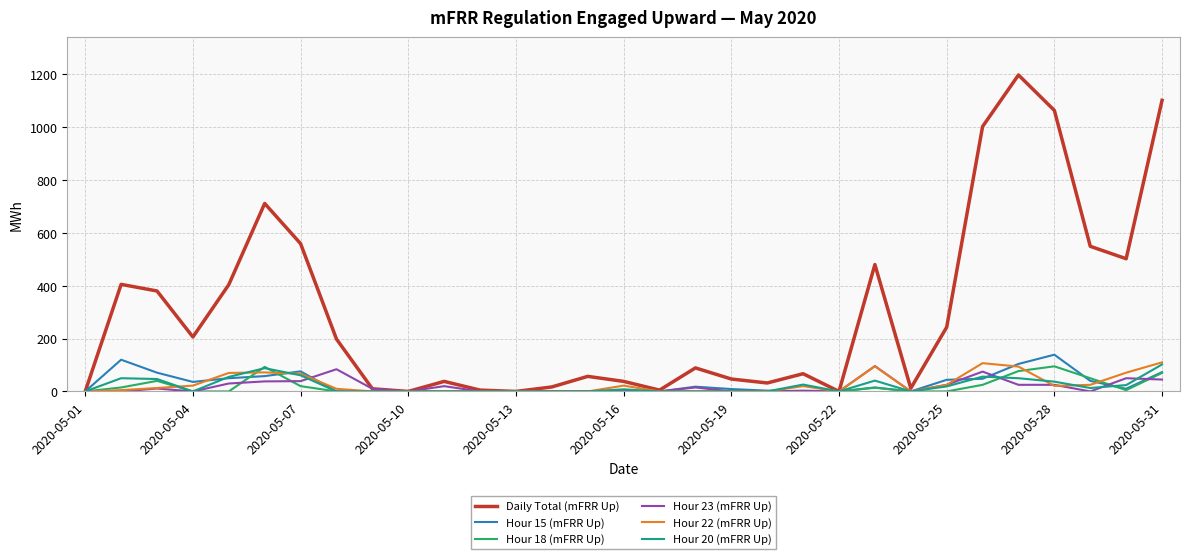

What is the greatest value displayed?

1197